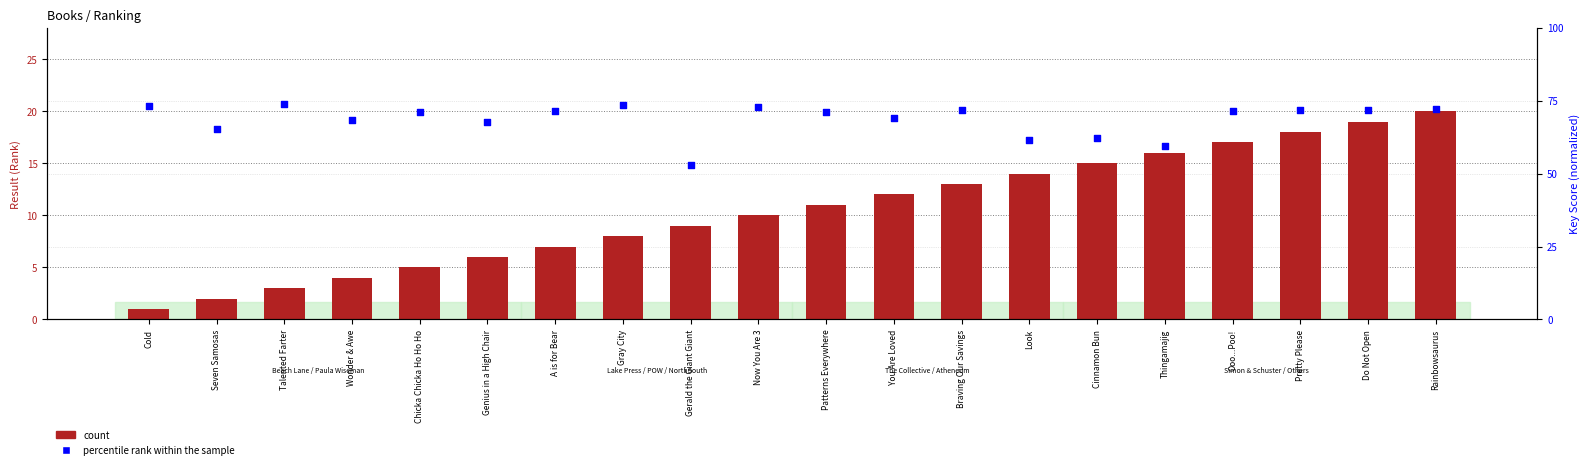

Which series reaches the maximum Y coordinate?

count